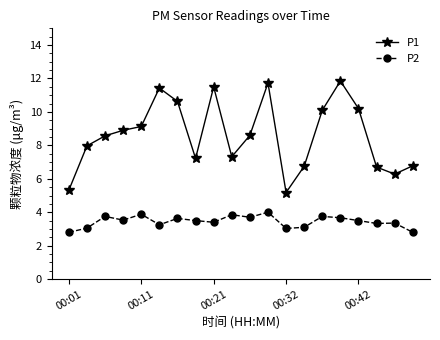

What is the difference between the maximum and minimum values in the P2 series?

1.2